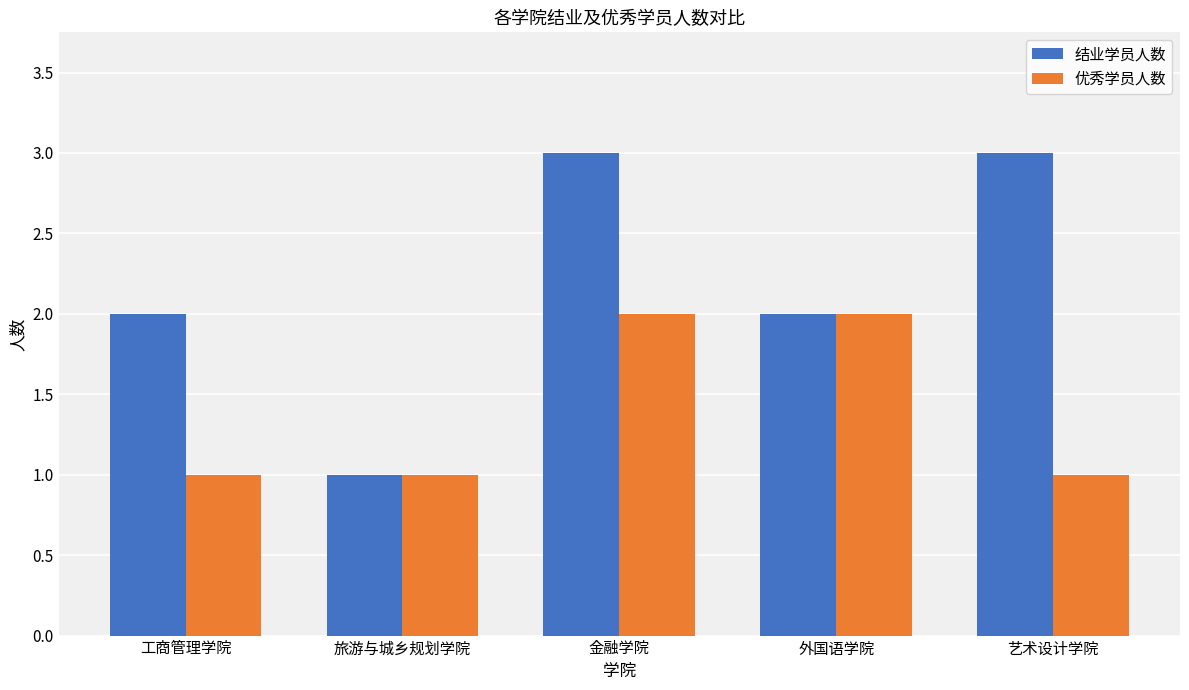

What are all the series names shown in the legend?

结业学员人数, 优秀学员人数